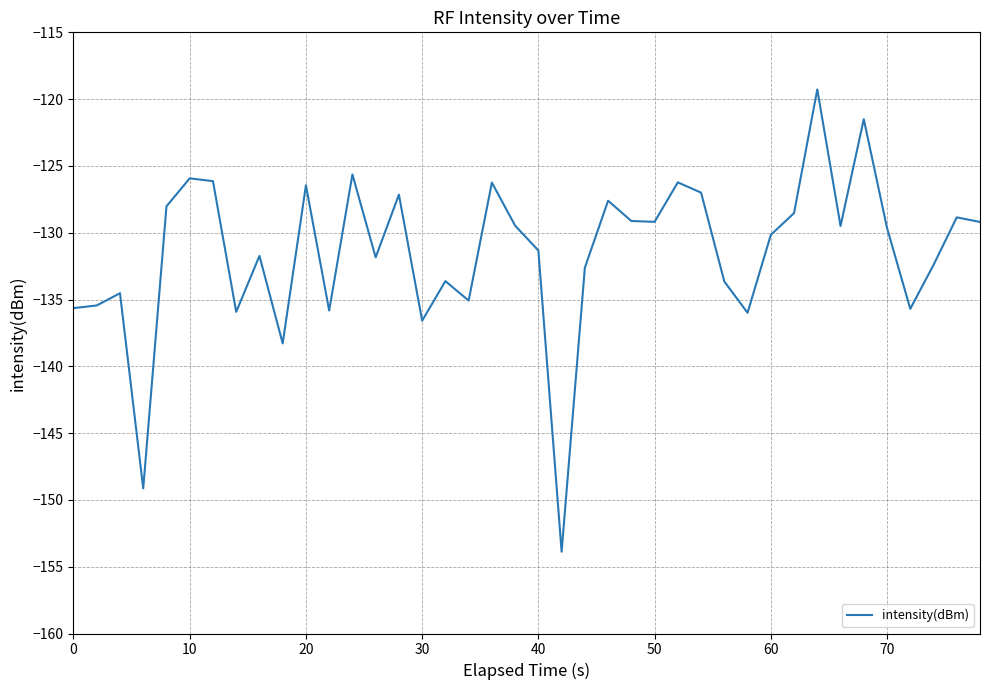

What is the smallest value displayed?

-153.9